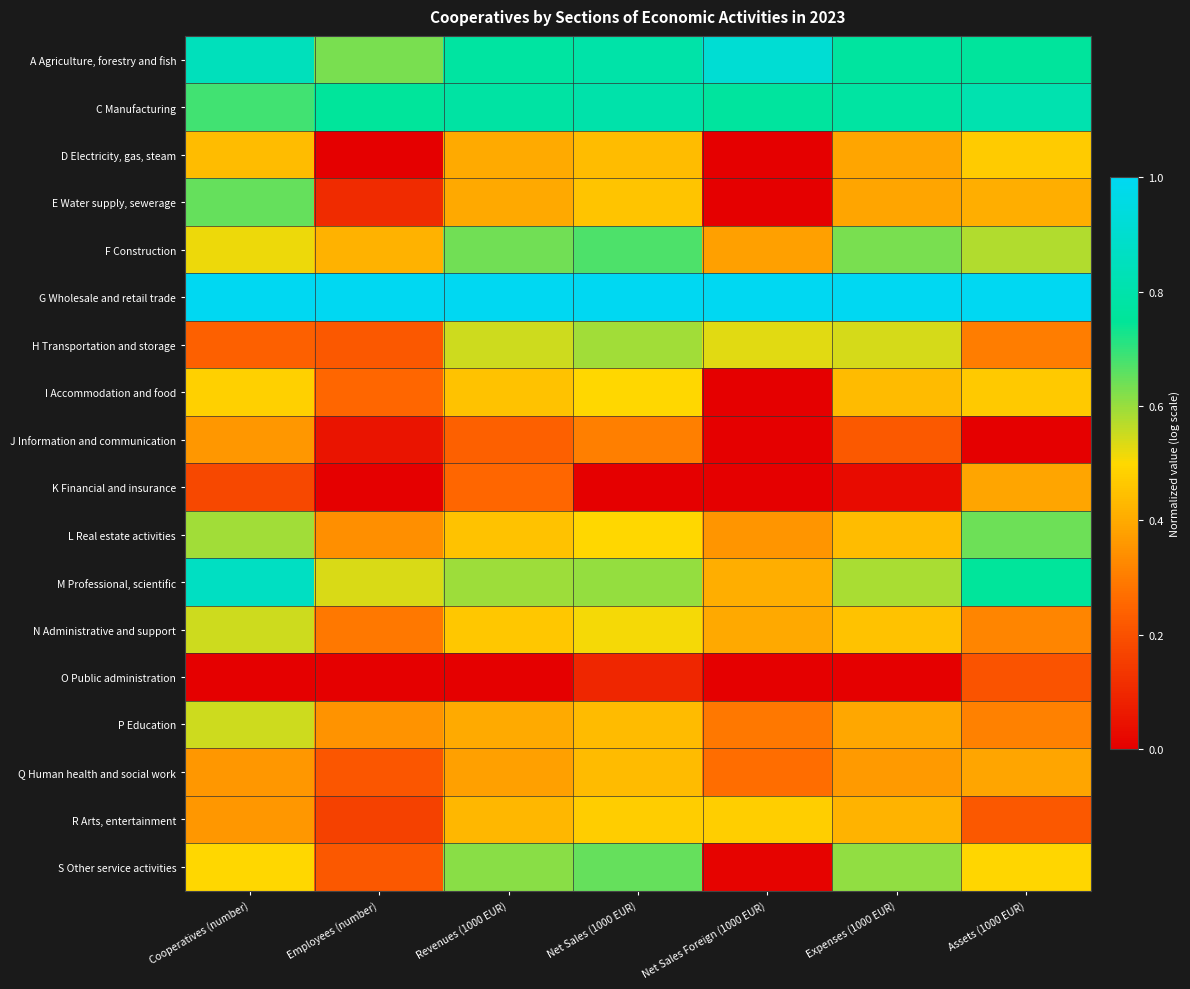

Reading left to right, list all the values displayed in this chart.

A Agriculture, forestry and fish: Cooperatives (number)=0.8	Employees (number)=0.6	Revenues (1000 EUR)=0.8	Net Sales (1000 EUR)=0.8	Net Sales Foreign (1000 EUR)=0.9	Expenses (1000 EUR)=0.8	Assets (1000 EUR)=0.8
C Manufacturing: Cooperatives (number)=0.7	Employees (number)=0.8	Revenues (1000 EUR)=0.8	Net Sales (1000 EUR)=0.8	Net Sales Foreign (1000 EUR)=0.8	Expenses (1000 EUR)=0.8	Assets (1000 EUR)=0.8
D Electricity, gas, steam: Cooperatives (number)=0.4	Employees (number)=0.0	Revenues (1000 EUR)=0.4	Net Sales (1000 EUR)=0.4	Net Sales Foreign (1000 EUR)=0.0	Expenses (1000 EUR)=0.4	Assets (1000 EUR)=0.5
E Water supply, sewerage: Cooperatives (number)=0.6	Employees (number)=0.1	Revenues (1000 EUR)=0.4	Net Sales (1000 EUR)=0.5	Net Sales Foreign (1000 EUR)=0.0	Expenses (1000 EUR)=0.4	Assets (1000 EUR)=0.4
F Construction: Cooperatives (number)=0.5	Employees (number)=0.4	Revenues (1000 EUR)=0.6	Net Sales (1000 EUR)=0.7	Net Sales Foreign (1000 EUR)=0.4	Expenses (1000 EUR)=0.6	Assets (1000 EUR)=0.6
G Wholesale and retail trade: Cooperatives (number)=1.0	Employees (number)=1.0	Revenues (1000 EUR)=1.0	Net Sales (1000 EUR)=1.0	Net Sales Foreign (1000 EUR)=1.0	Expenses (1000 EUR)=1.0	Assets (1000 EUR)=1.0
H Transportation and storage: Cooperatives (number)=0.2	Employees (number)=0.2	Revenues (1000 EUR)=0.5	Net Sales (1000 EUR)=0.6	Net Sales Foreign (1000 EUR)=0.5	Expenses (1000 EUR)=0.5	Assets (1000 EUR)=0.3
I Accommodation and food: Cooperatives (number)=0.5	Employees (number)=0.3	Revenues (1000 EUR)=0.5	Net Sales (1000 EUR)=0.5	Net Sales Foreign (1000 EUR)=0.0	Expenses (1000 EUR)=0.4	Assets (1000 EUR)=0.5
J Information and communication: Cooperatives (number)=0.4	Employees (number)=0.1	Revenues (1000 EUR)=0.2	Net Sales (1000 EUR)=0.3	Net Sales Foreign (1000 EUR)=0.0	Expenses (1000 EUR)=0.2	Assets (1000 EUR)=0.0
K Financial and insurance: Cooperatives (number)=0.2	Employees (number)=0.0	Revenues (1000 EUR)=0.3	Net Sales (1000 EUR)=0.0	Net Sales Foreign (1000 EUR)=0.0	Expenses (1000 EUR)=0.0	Assets (1000 EUR)=0.4
L Real estate activities: Cooperatives (number)=0.6	Employees (number)=0.3	Revenues (1000 EUR)=0.5	Net Sales (1000 EUR)=0.5	Net Sales Foreign (1000 EUR)=0.4	Expenses (1000 EUR)=0.4	Assets (1000 EUR)=0.6
M Professional, scientific: Cooperatives (number)=0.9	Employees (number)=0.5	Revenues (1000 EUR)=0.6	Net Sales (1000 EUR)=0.6	Net Sales Foreign (1000 EUR)=0.4	Expenses (1000 EUR)=0.6	Assets (1000 EUR)=0.8
N Administrative and support: Cooperatives (number)=0.5	Employees (number)=0.3	Revenues (1000 EUR)=0.5	Net Sales (1000 EUR)=0.5	Net Sales Foreign (1000 EUR)=0.4	Expenses (1000 EUR)=0.4	Assets (1000 EUR)=0.3
O Public administration: Cooperatives (number)=0.0	Employees (number)=0.0	Revenues (1000 EUR)=0.0	Net Sales (1000 EUR)=0.1	Net Sales Foreign (1000 EUR)=0.0	Expenses (1000 EUR)=0.0	Assets (1000 EUR)=0.2
P Education: Cooperatives (number)=0.5	Employees (number)=0.4	Revenues (1000 EUR)=0.4	Net Sales (1000 EUR)=0.4	Net Sales Foreign (1000 EUR)=0.3	Expenses (1000 EUR)=0.4	Assets (1000 EUR)=0.3
Q Human health and social work: Cooperatives (number)=0.4	Employees (number)=0.2	Revenues (1000 EUR)=0.4	Net Sales (1000 EUR)=0.4	Net Sales Foreign (1000 EUR)=0.3	Expenses (1000 EUR)=0.4	Assets (1000 EUR)=0.4
R Arts, entertainment: Cooperatives (number)=0.4	Employees (number)=0.2	Revenues (1000 EUR)=0.4	Net Sales (1000 EUR)=0.5	Net Sales Foreign (1000 EUR)=0.5	Expenses (1000 EUR)=0.4	Assets (1000 EUR)=0.2
S Other service activities: Cooperatives (number)=0.5	Employees (number)=0.2	Revenues (1000 EUR)=0.6	Net Sales (1000 EUR)=0.7	Net Sales Foreign (1000 EUR)=0.0	Expenses (1000 EUR)=0.6	Assets (1000 EUR)=0.5